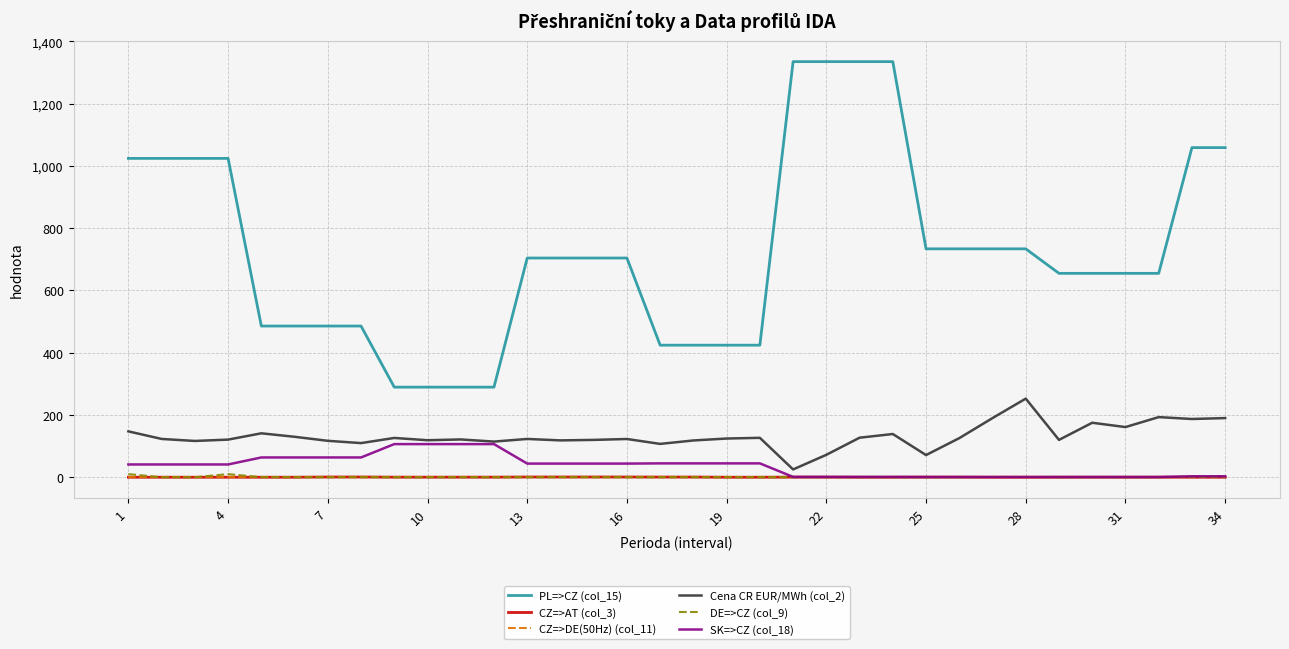

Which series has the largest range (max minus min)?

PL=>CZ (col_15)